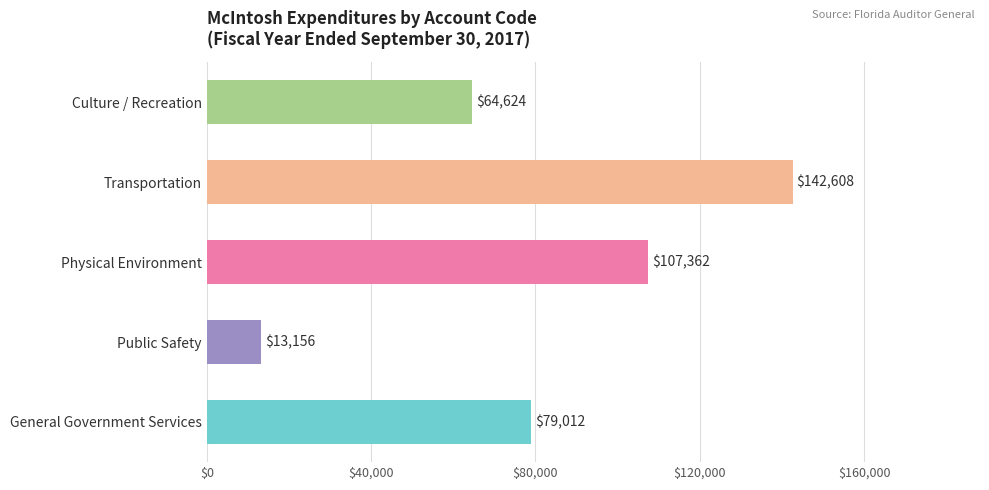

True or false: the data shows 181167 at Physical Environment.

False